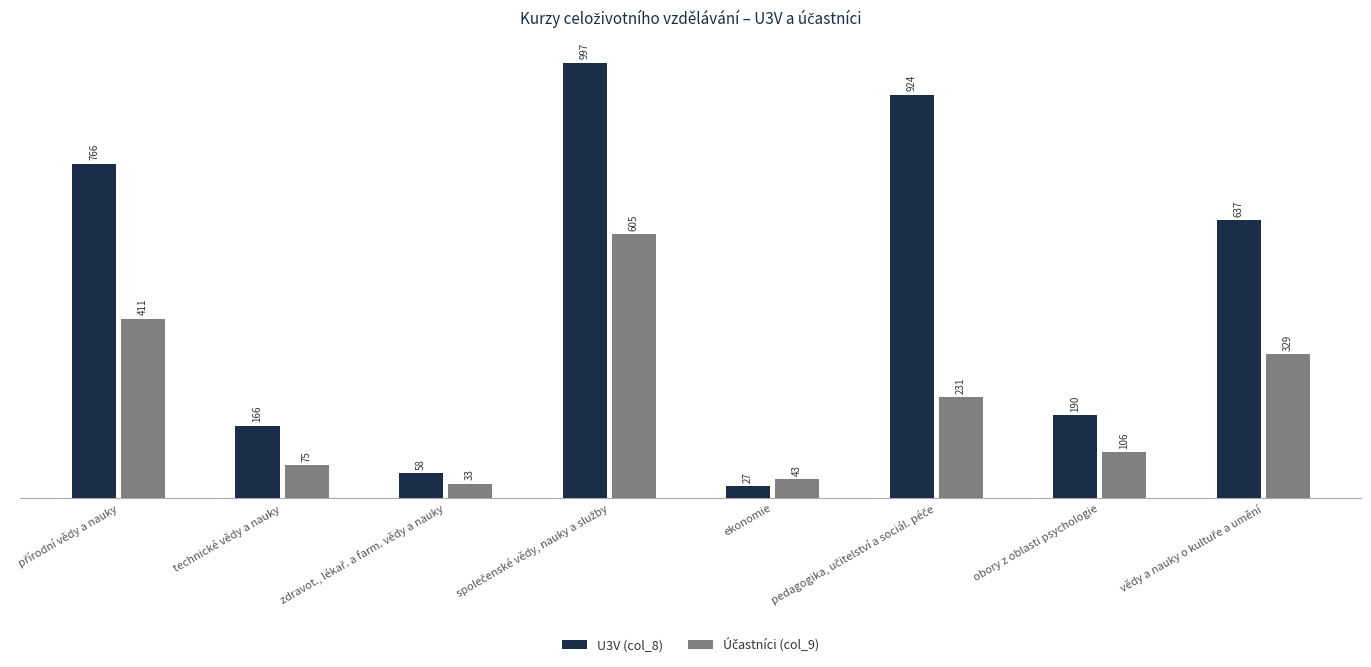

What is the total value across all series at ekonomie?

70